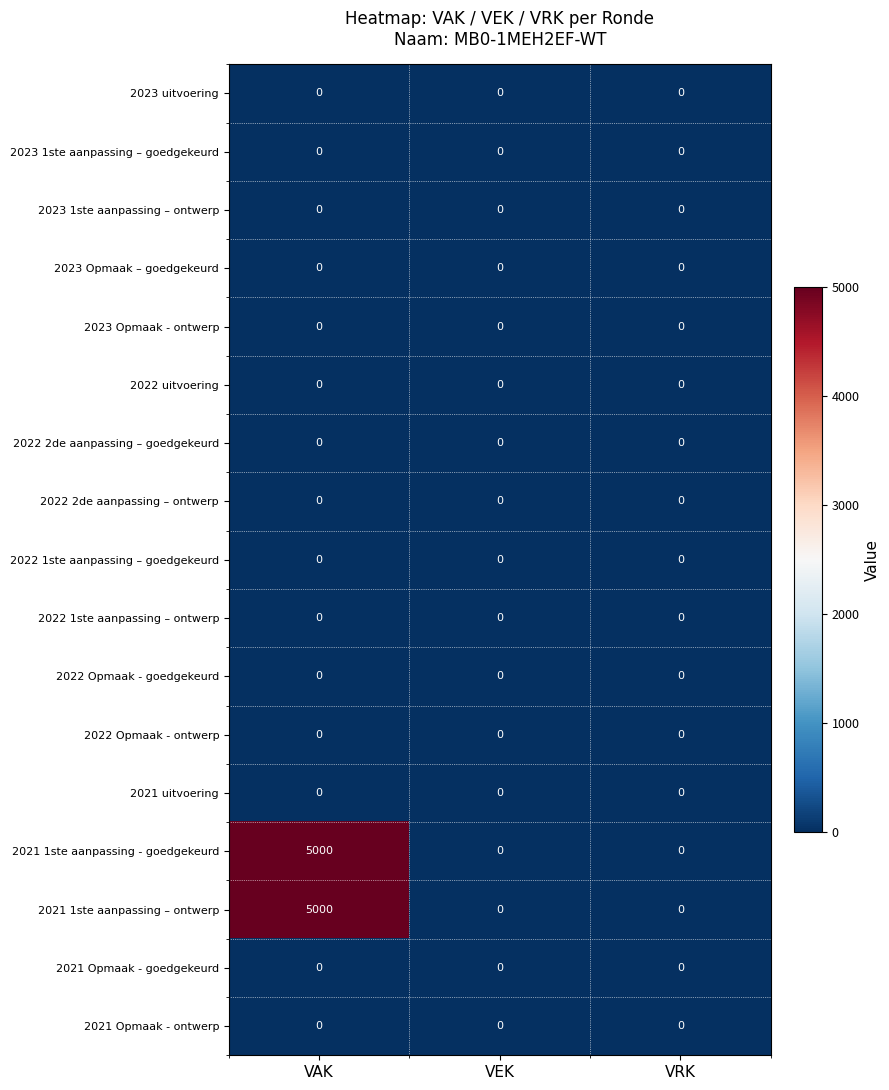

At which label does 2021 1ste aanpassing – ontwerp reach its peak?

VAK